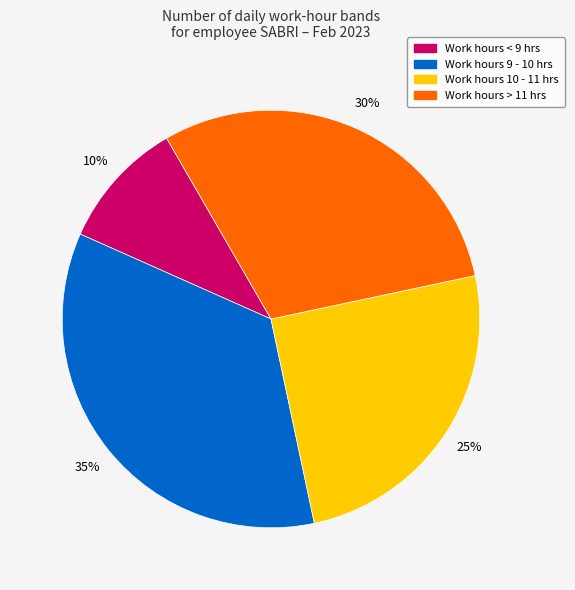

What is the largest slice in the pie chart?

Work hours 9 - 10 hrs